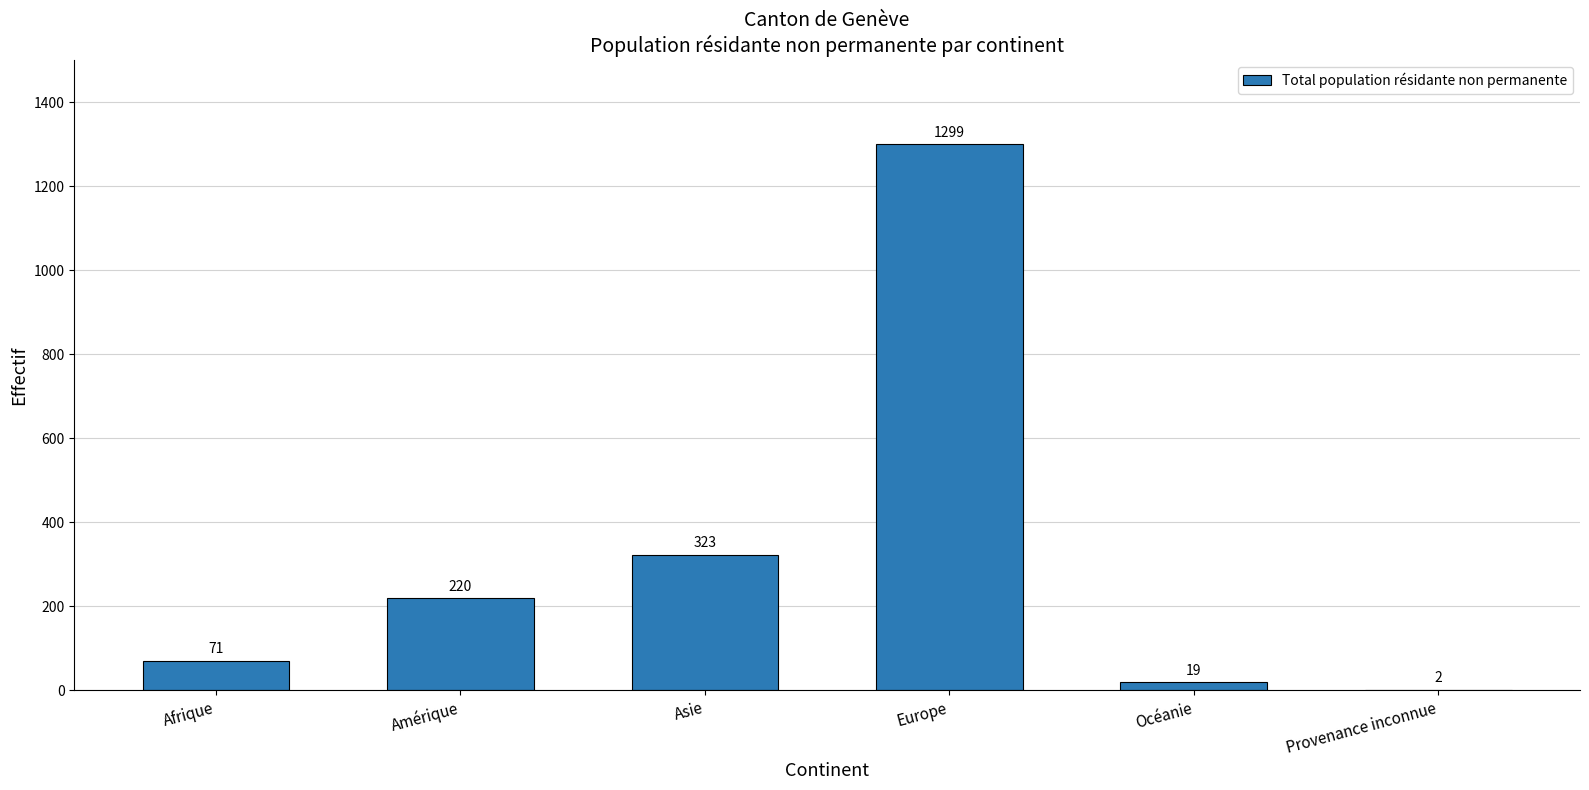

Where is the data nearest to the value 650?

Asie